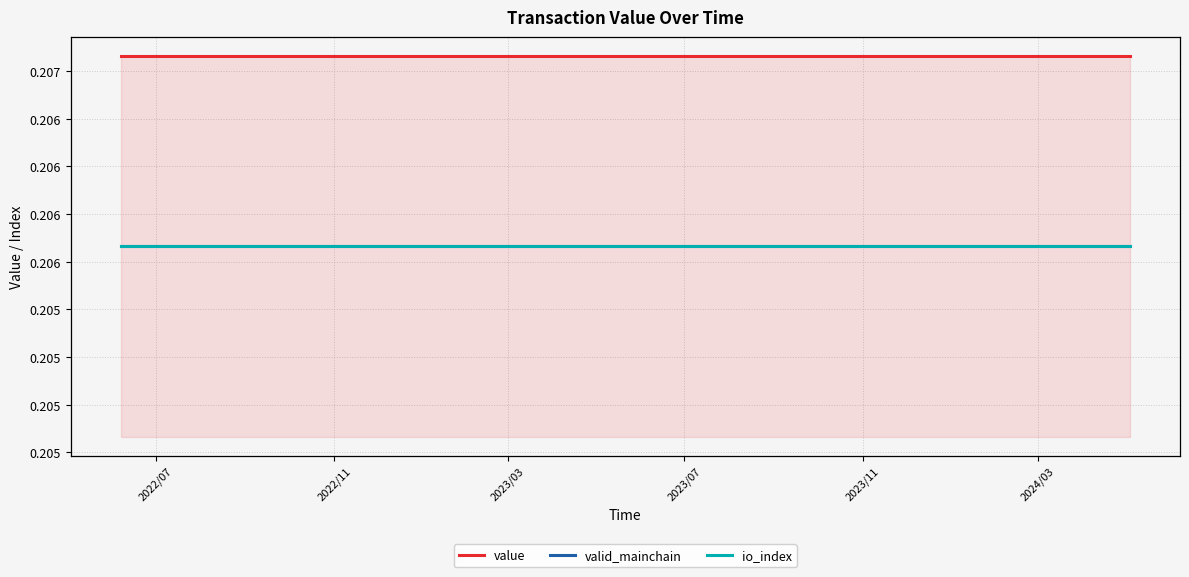

Is it true that valid_mainchain equals 0.5 at 21?

False